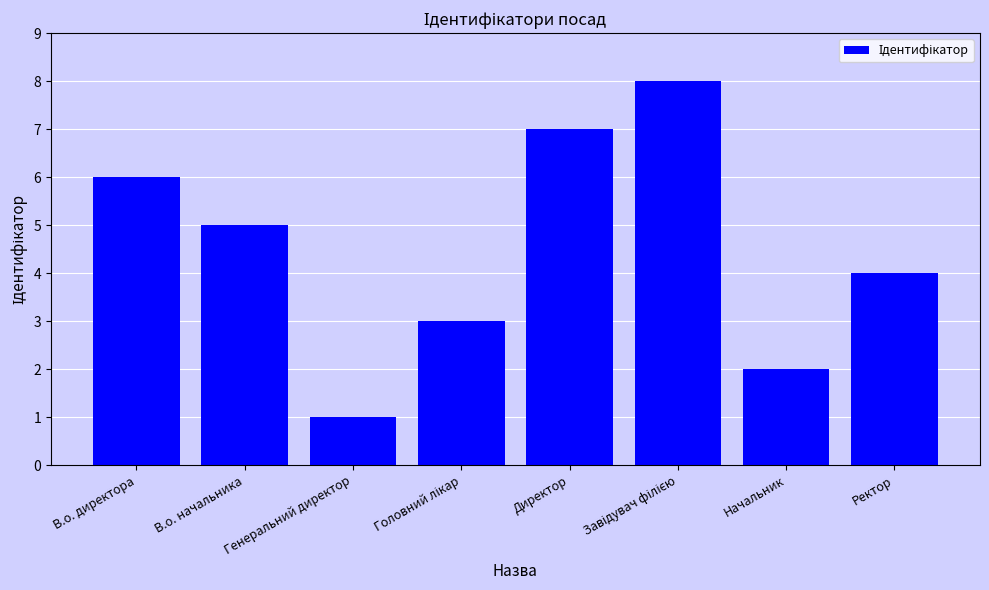

What is the maximum value shown in the chart?

8